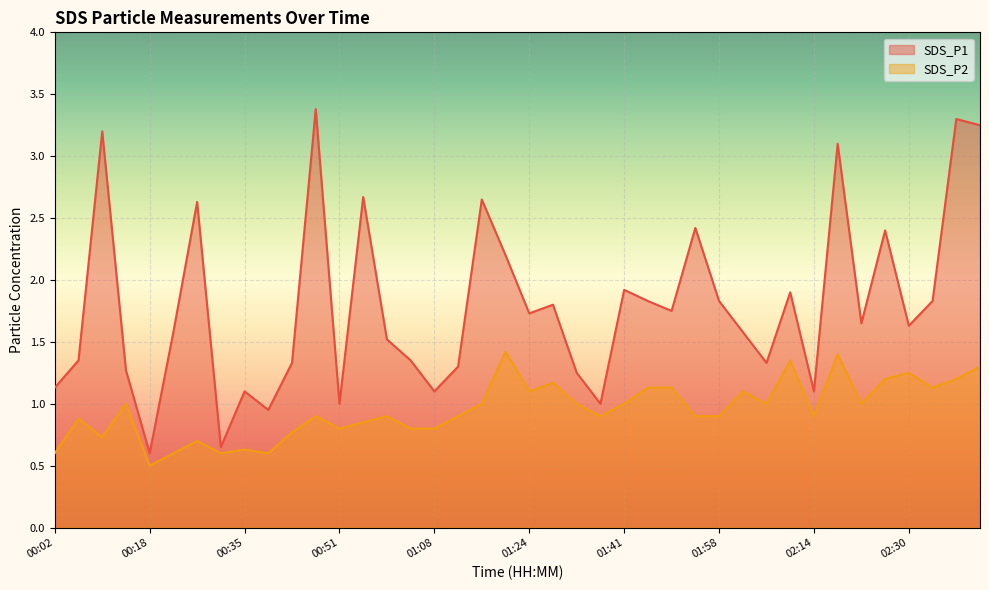

List the series in order of their overall mean, highest first.

SDS_P1, SDS_P2